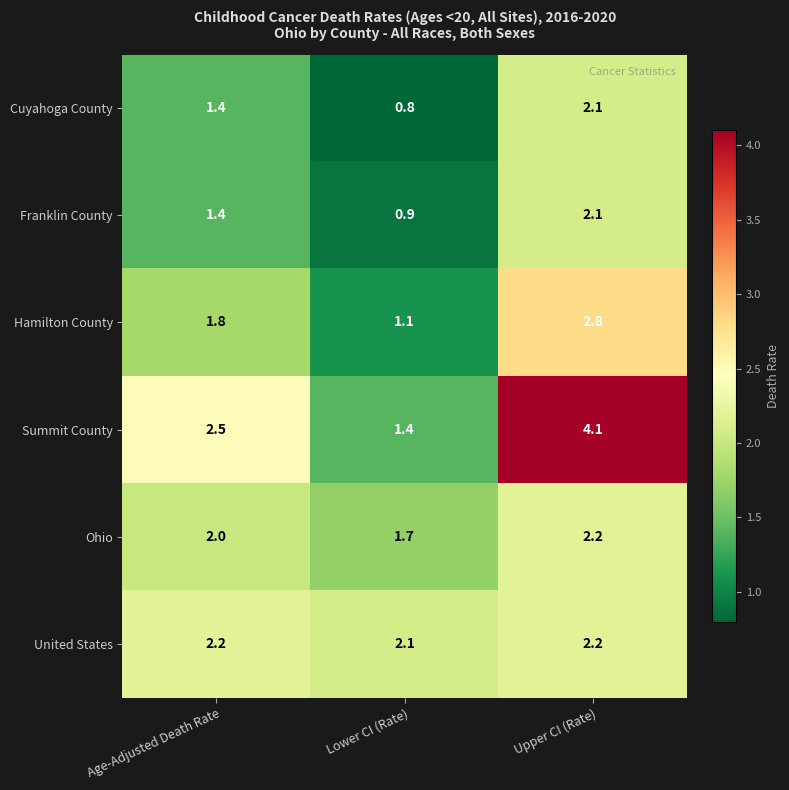

Where is Ohio nearest to the value 1?

Lower CI (Rate)